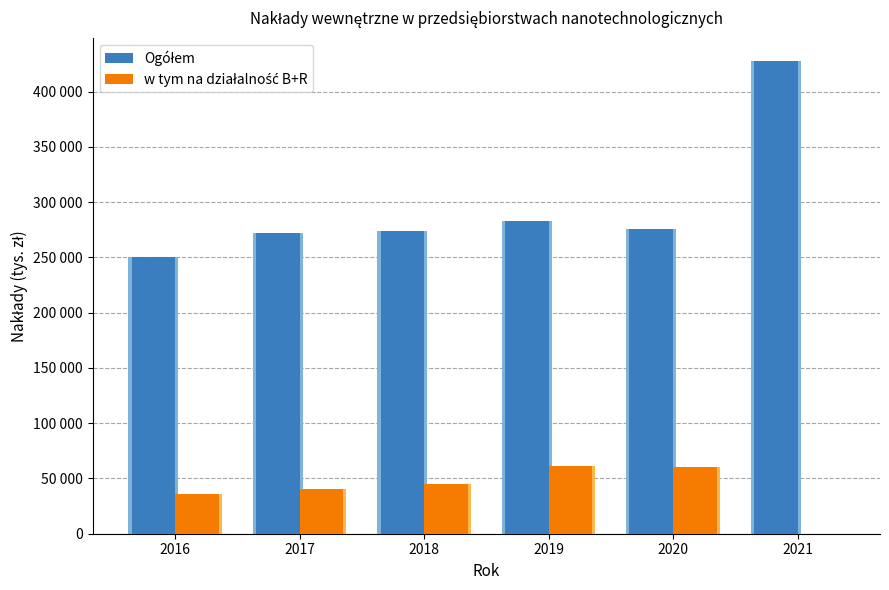

How many categories are shown in the chart?

6